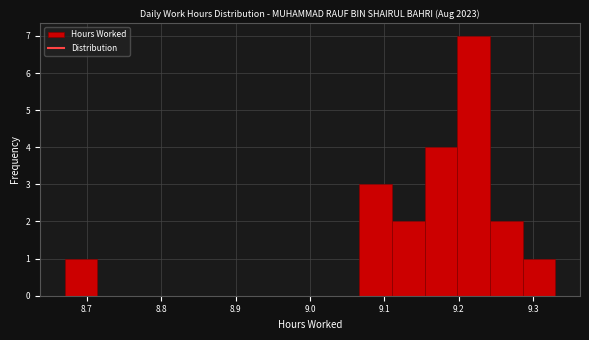

Over which range of the x-axis is the bar tallest?

9.198 to 9.242